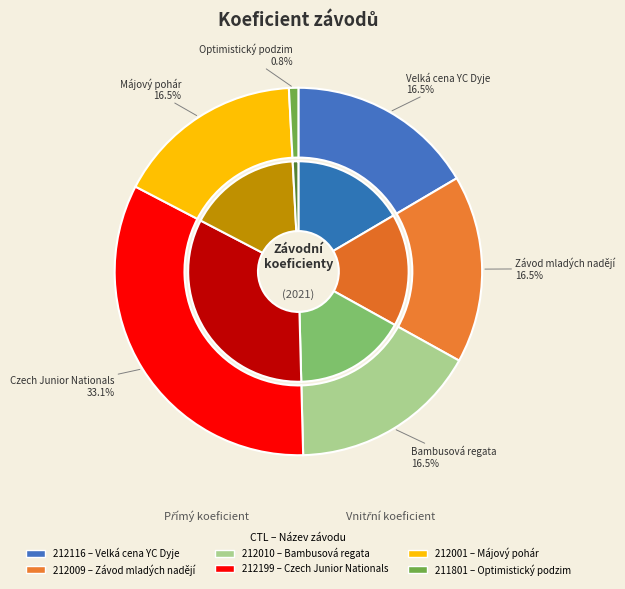

Rank the categories by value from highest to lowest.

212199, 212116, 212009, 212010, 212001, 211801